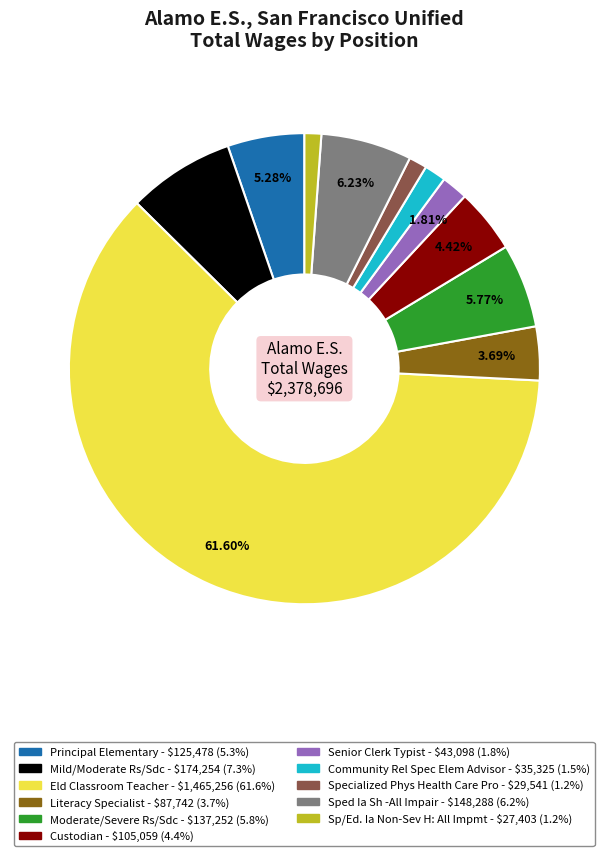

Approximately how many times larger is the value at Senior Clerk Typist compared to Sp/Ed. Ia Non-Sev H: All Impmt?

1.6